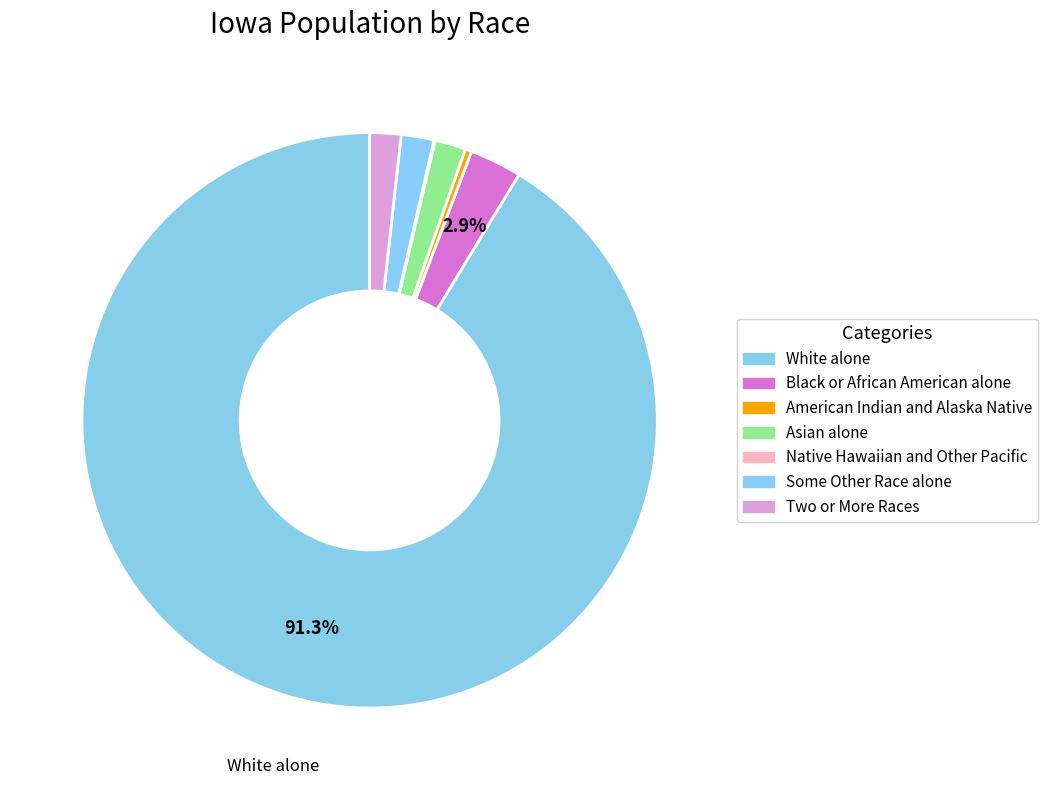

Which slice is the smallest?

Native Hawaiian and Other Pacific